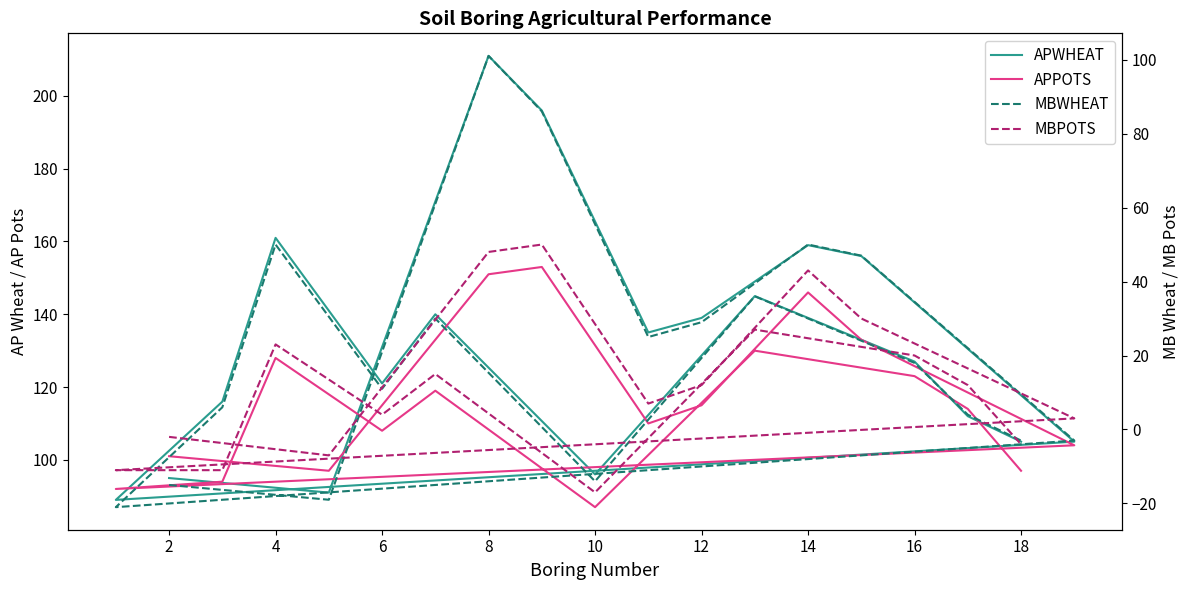

True or false: MBPOTS and APPOTS intersect in this chart.

False